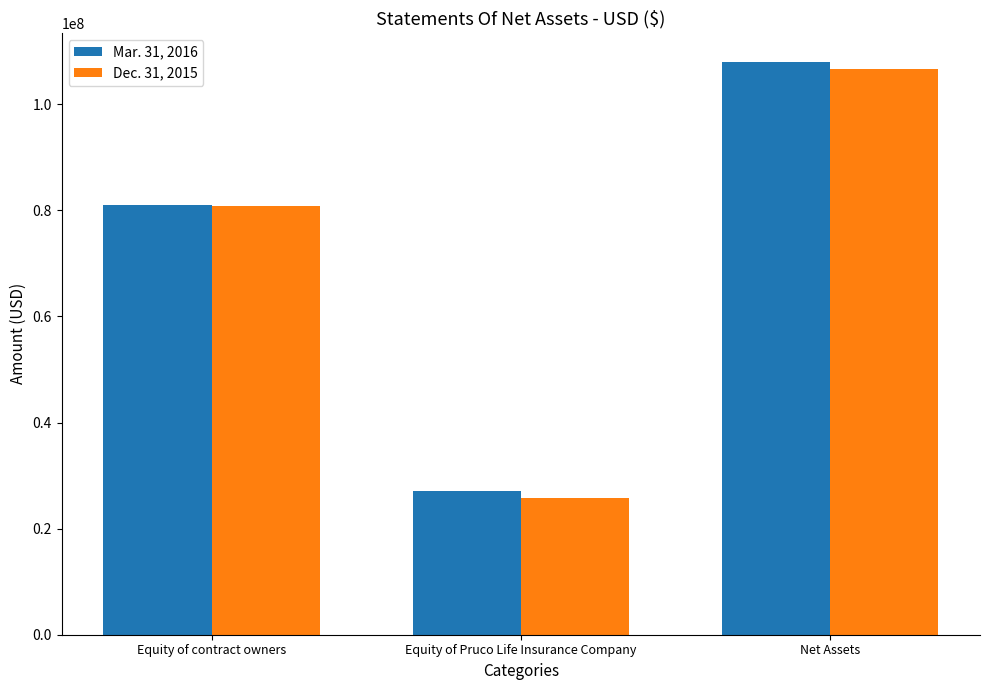

Is the value of Mar. 31, 2016 at Net Assets greater than the value of Dec. 31, 2015 at Equity of Pruco Life Insurance Company?

Yes